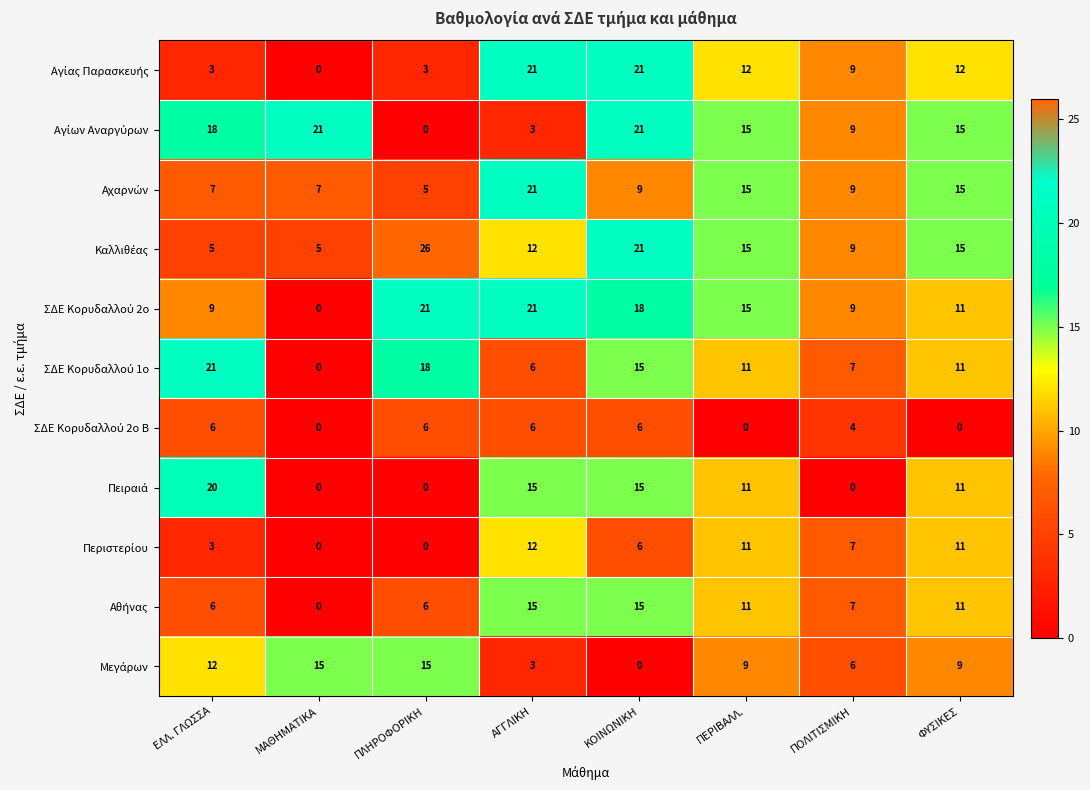

At which category is the sum across all series the highest?

ΚΟΙΝΩΝΙΚΗ